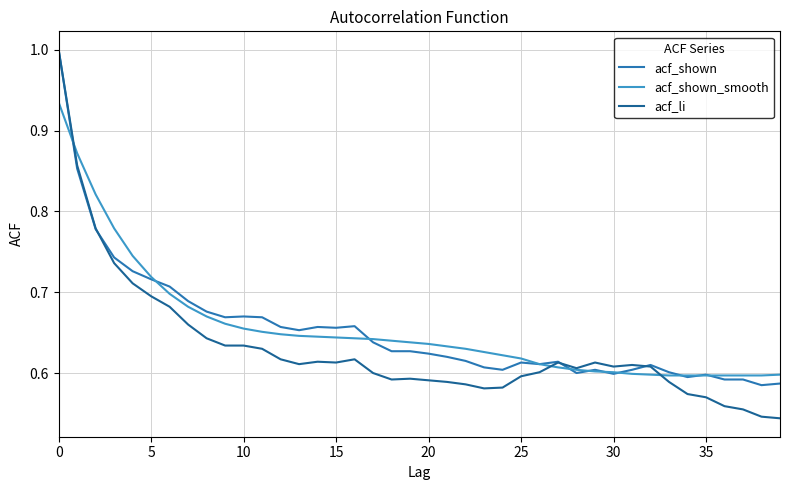

What is the maximum value shown in the chart?

1.0